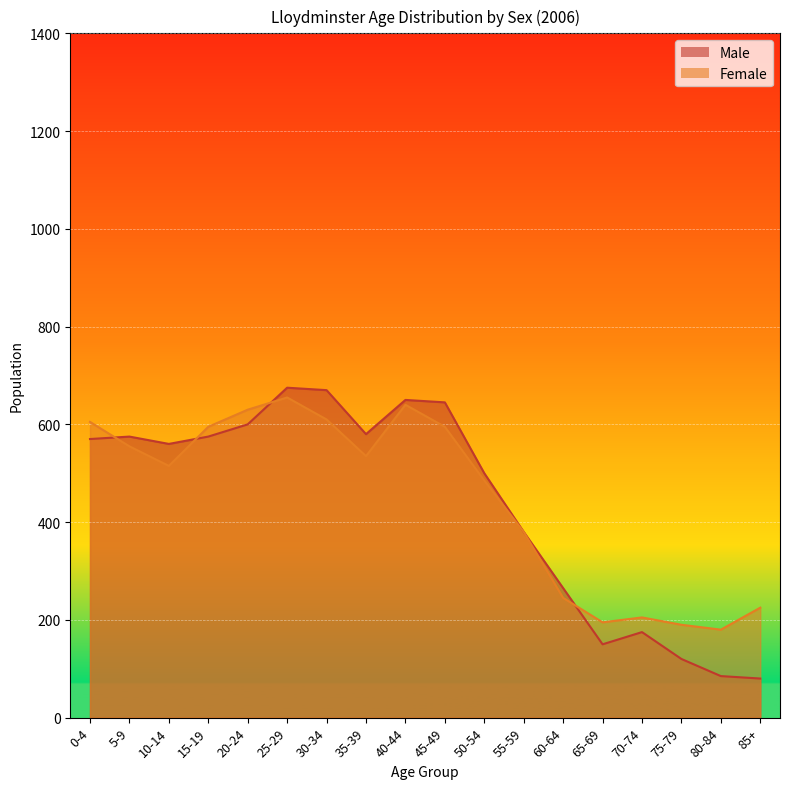

Which label corresponds to the smallest value in the chart?

85+